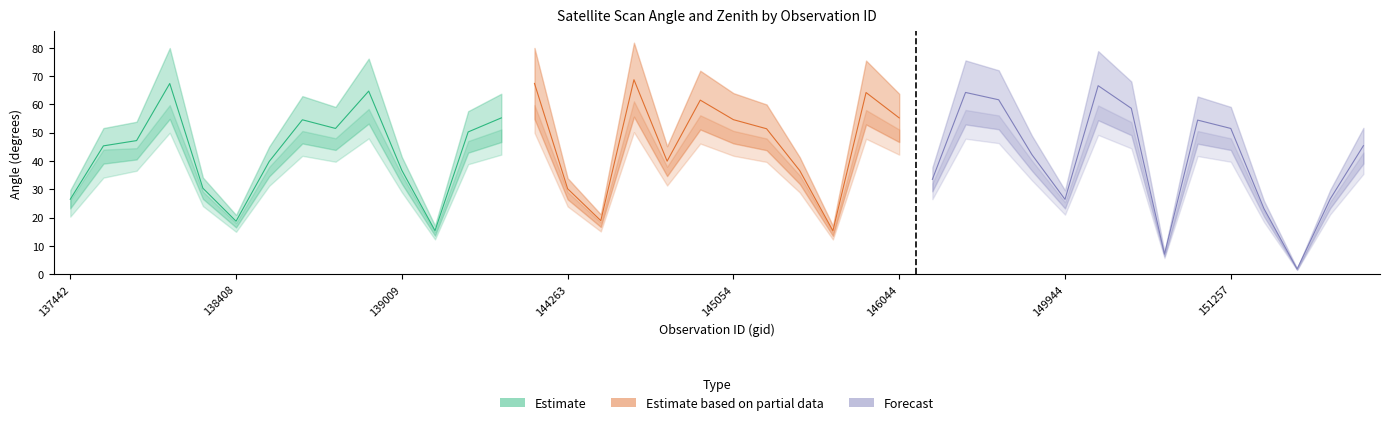

Does the chart display data point markers on the line(s)?

No